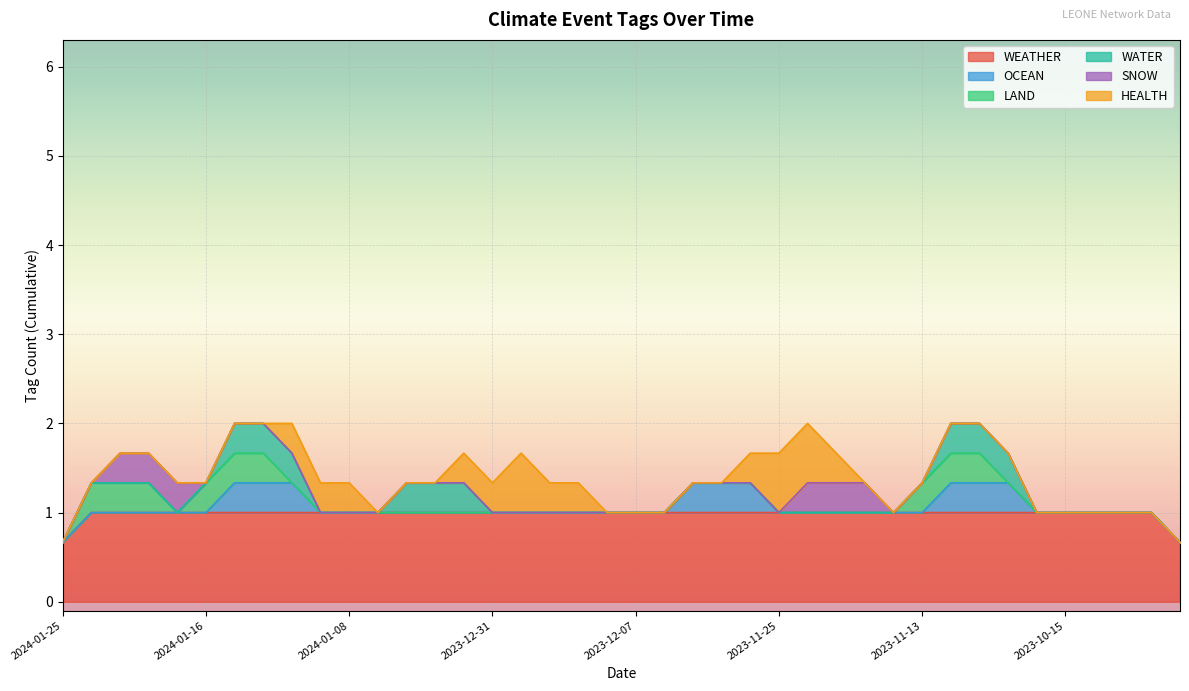

What is the total value across all series at 2023-11-30?

1